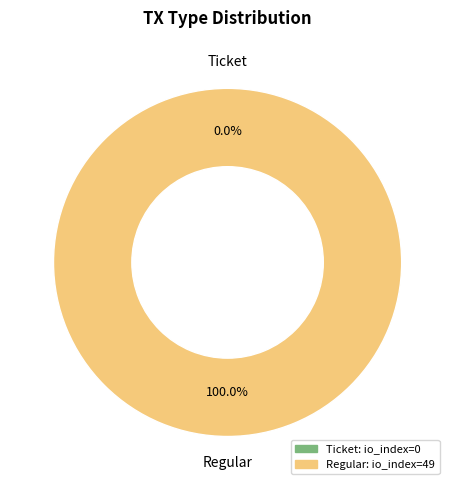

To the nearest percent, what is the combined percentage of Regular and Ticket?

100%